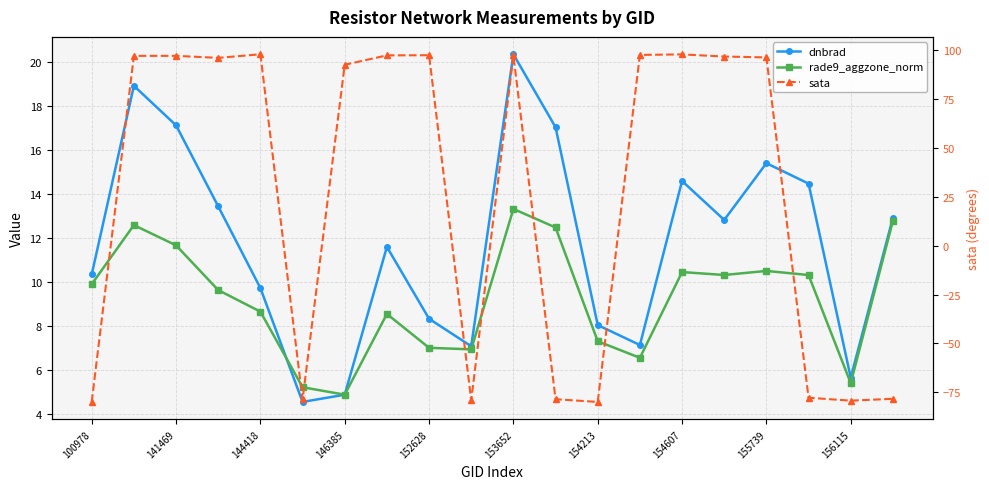

True or false: rade9_aggzone_norm has a value of 2.4 at 15.

False